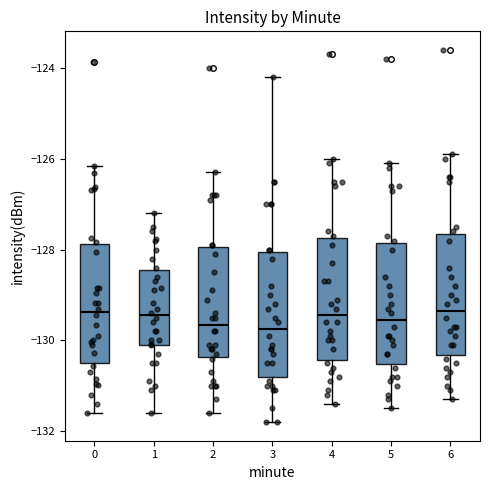

Where is the upper edge of the box at x = 0 on the y-axis? The values are not printed on the chart, so give them approximately, as read against the axis.

-127.8